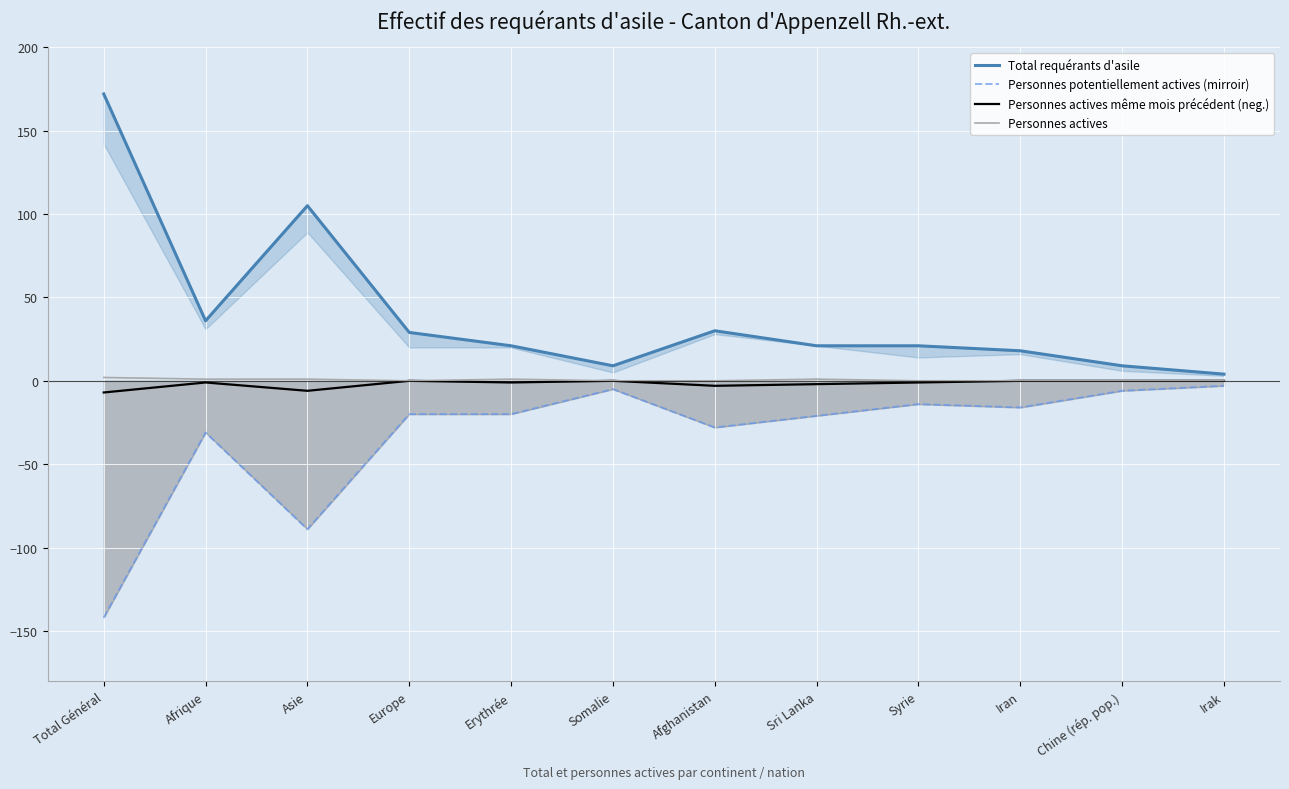

What position from the left is Afghanistan?

7